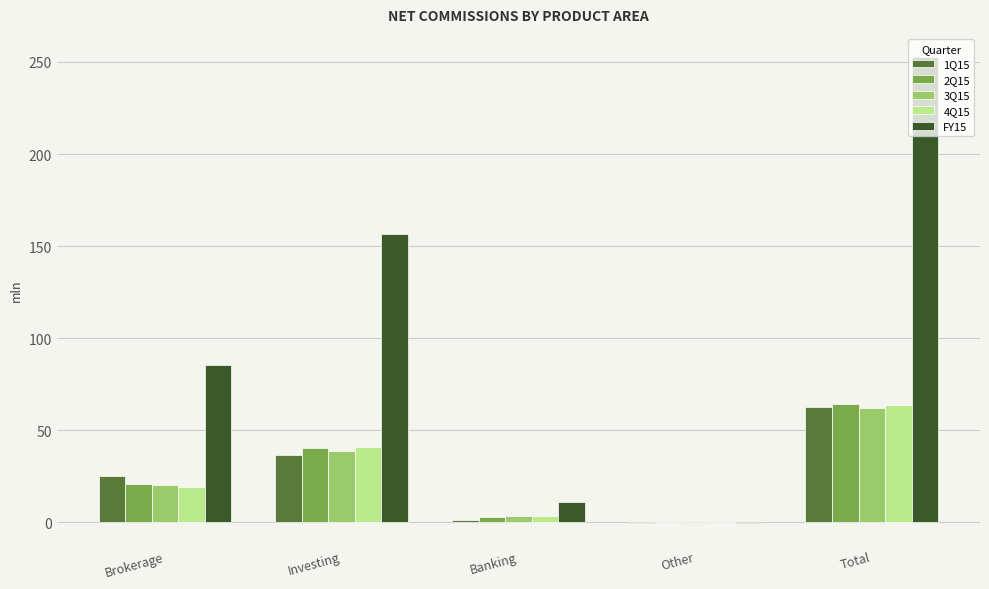

What is the sum of all 4Q15 values?

127.2